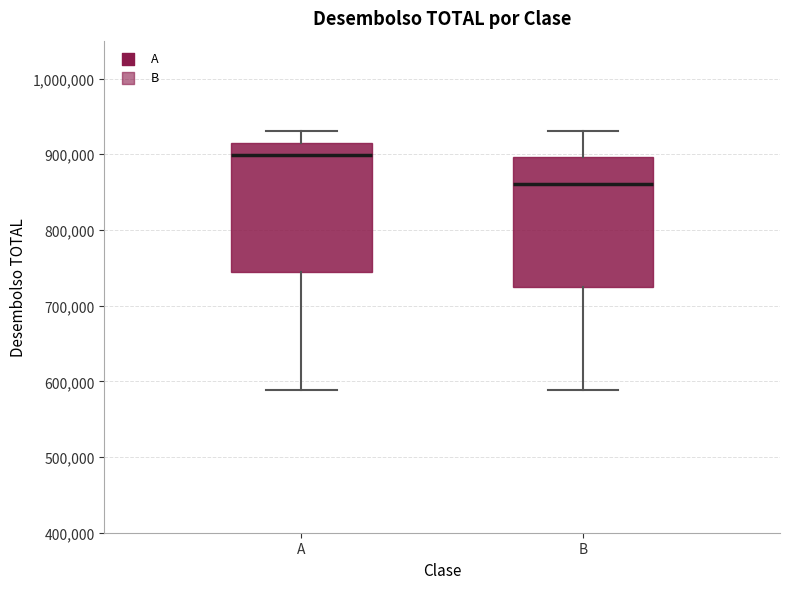

Reading left to right, read every box against the y-axis: the position of its median line, the range the box covers, and the ends of its whiskers. The values are not printed on the chart, so give them approximately, as read against the axis.

A: median 900000, box 740000 to 920000, whiskers 590000 to 930000
B: median 860000, box 720000 to 900000, whiskers 590000 to 930000